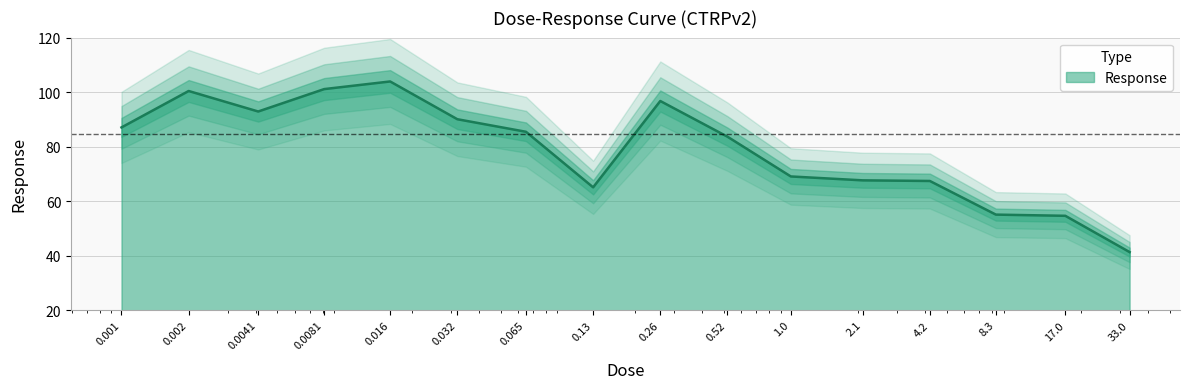

Rank the categories by value from highest to lowest.

0.016, 0.0081, 0.002, 0.26, 0.0041, 0.032, 0.001, 0.065, 0.52, 1.0, 2.1, 4.2, 0.13, 8.3, 17.0, 33.0